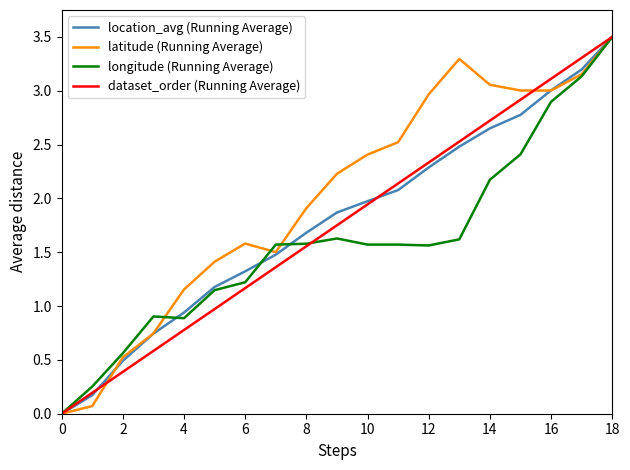

What is the highest value of the latitude (Running Average) series?

3.5